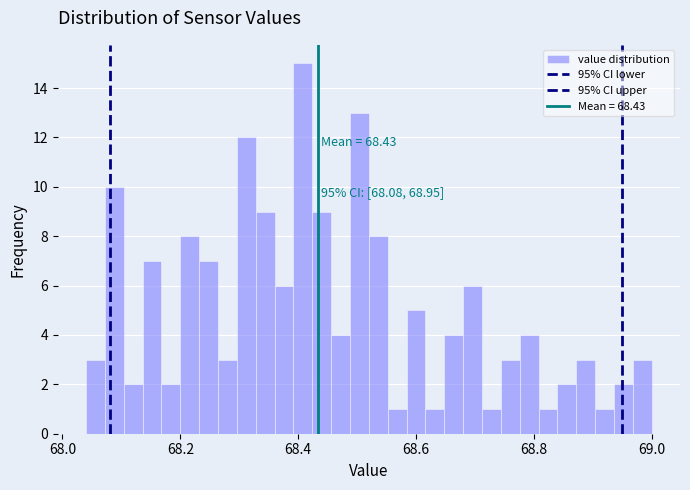

Around what value on the x-axis is the tallest bar? Give the approximate position of its centre, as read against the axis.

68.40